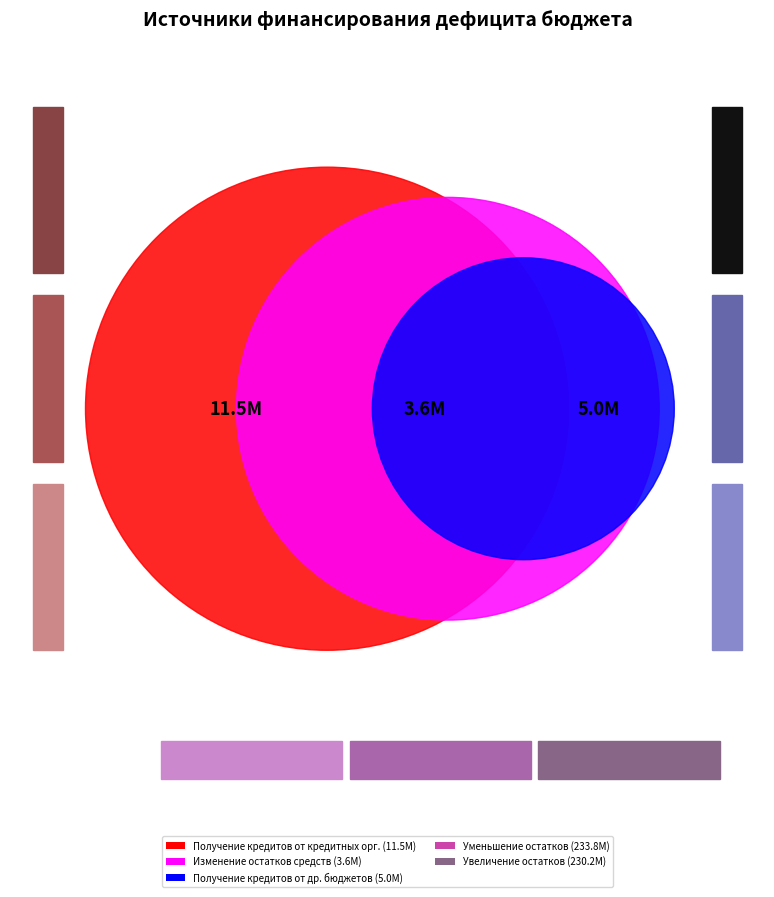

Count the number of slices in the pie.

5